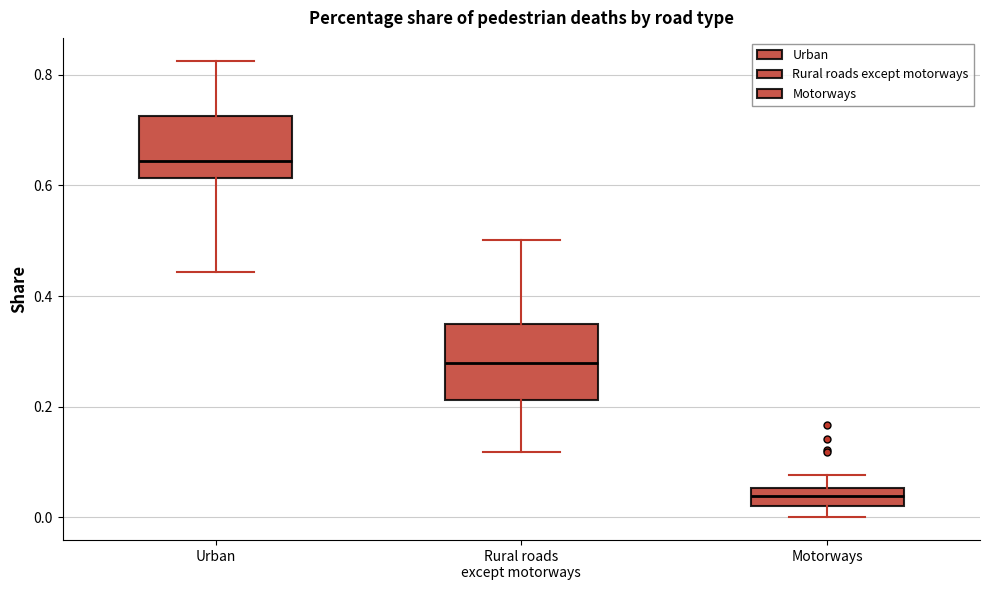

Which box is the tallest, from its lower edge to its upper edge?

Rural roads except motorways